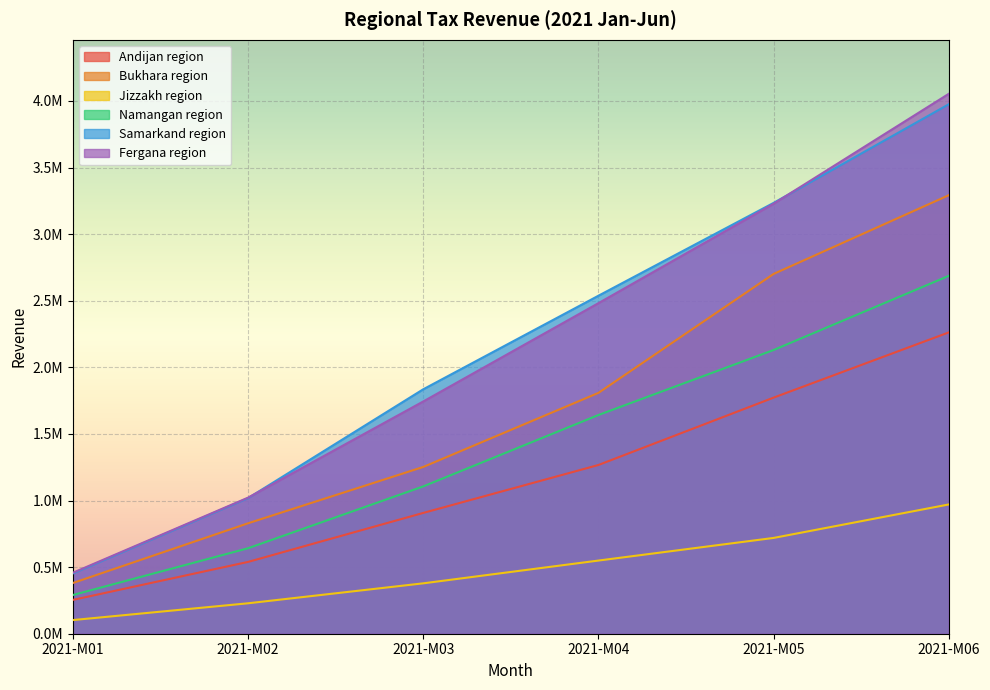

What is the difference between the highest and lowest values at 2021-M06?

3082914.4